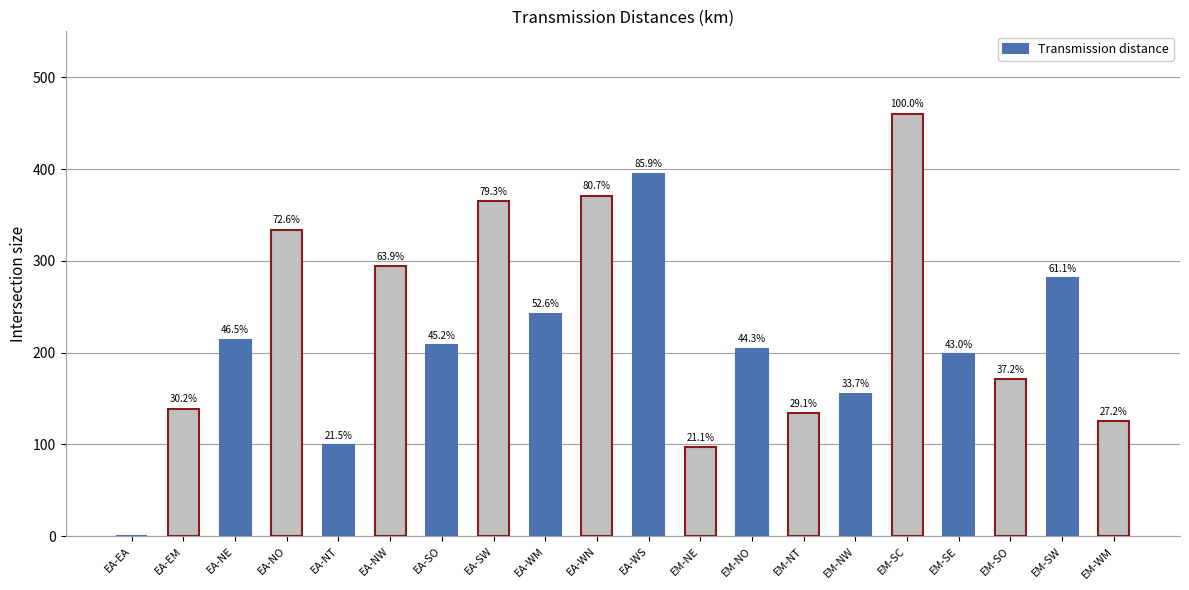

Are the bars horizontal?

No